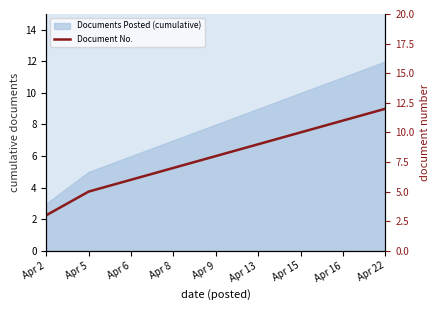

Between Apr 13 and Apr 16, which is larger?

Apr 16